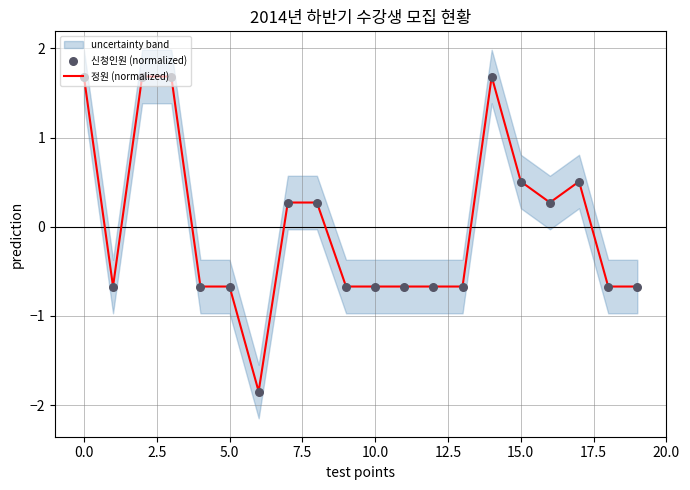

Which series reaches the minimum Y coordinate?

정원 (normalized)